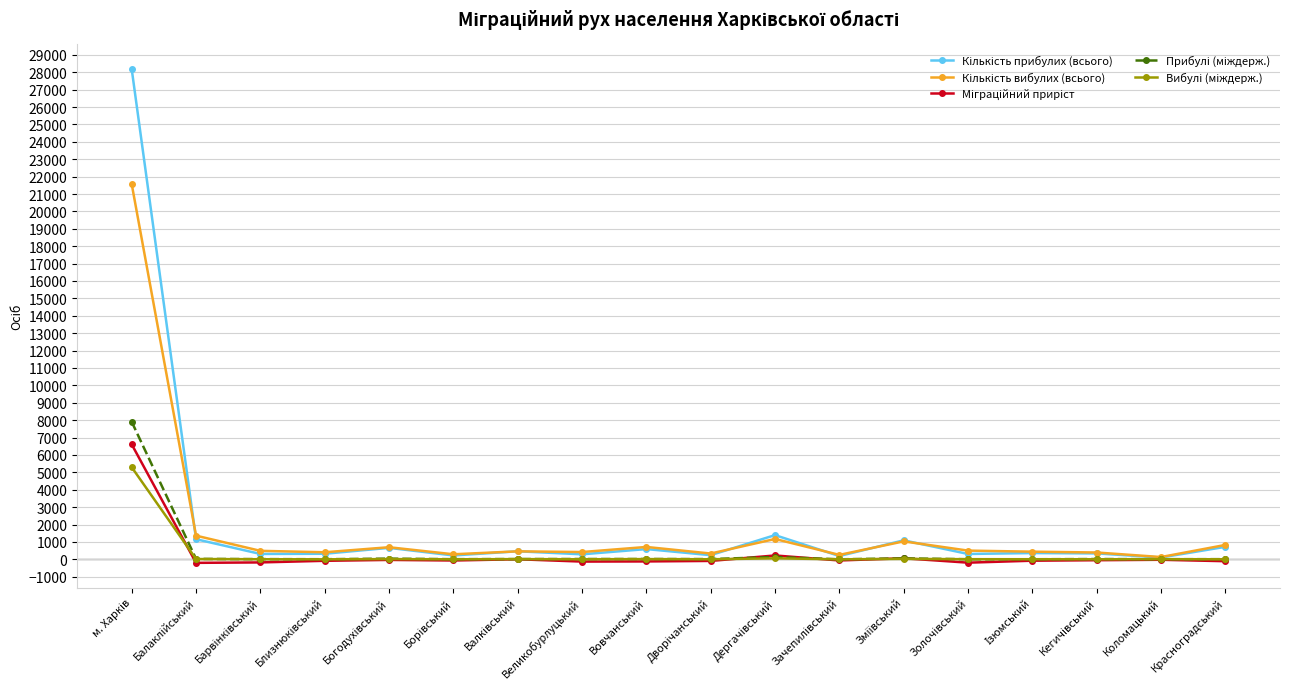

What is the greatest value displayed?

28180